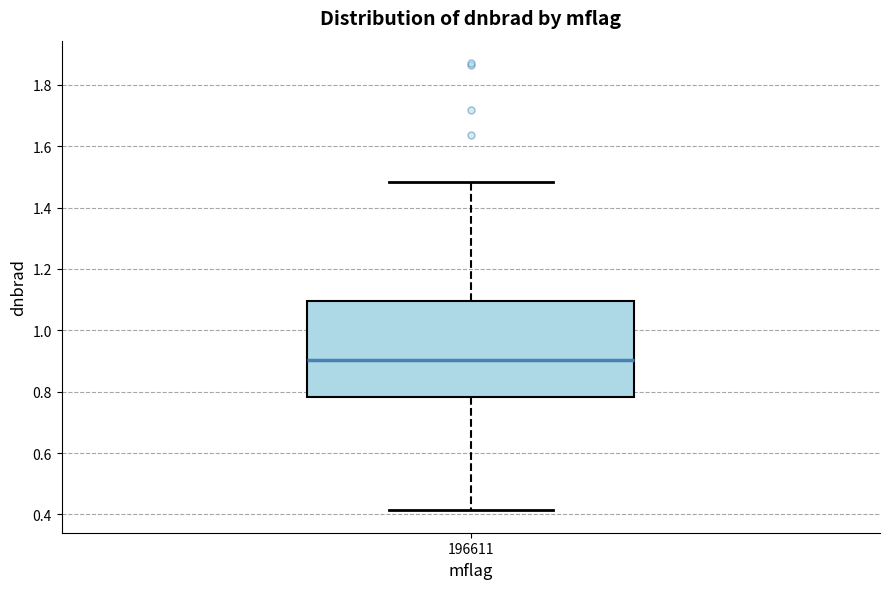

Where does the median line of the box at x = 196611 sit on the y-axis? The values are not printed on the chart, so give them approximately, as read against the axis.

0.90